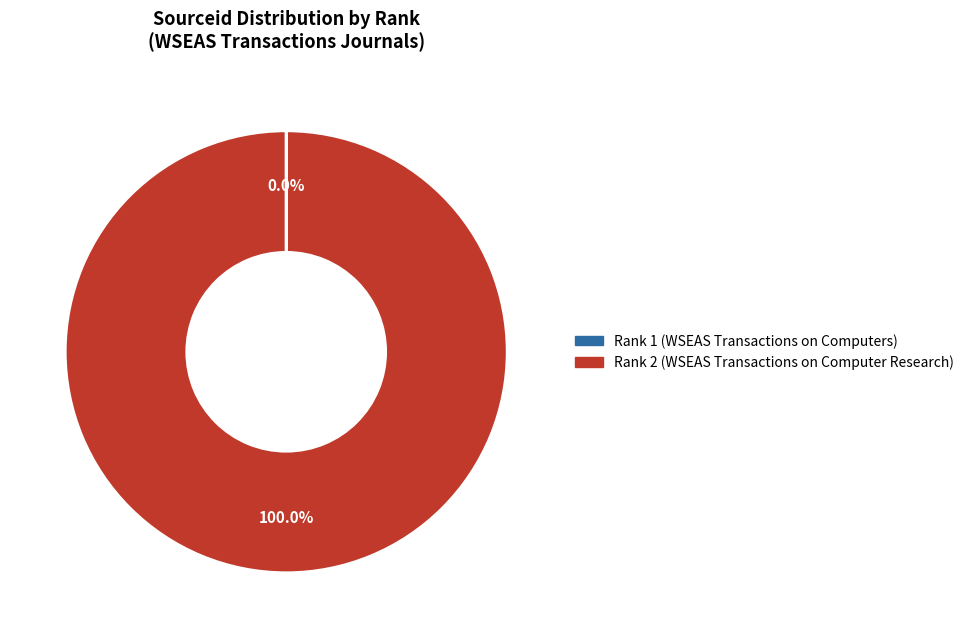

Which category has the biggest portion of the pie?

Rank 2 (WSEAS Transactions on Computer Research)